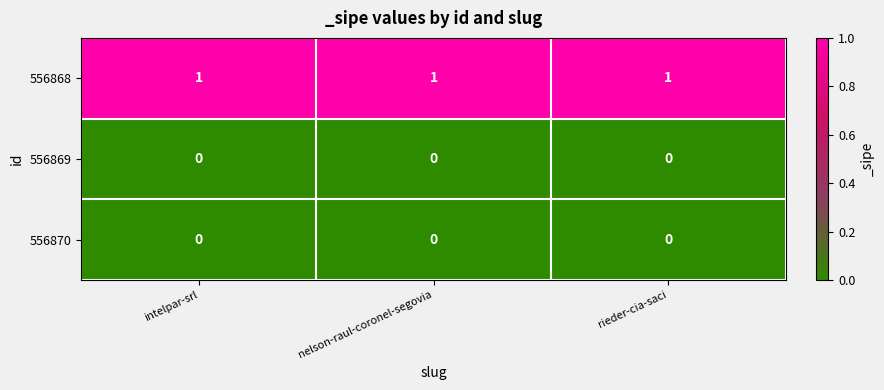

The value of 556868 at intelpar-srl is 1. True or false?

True